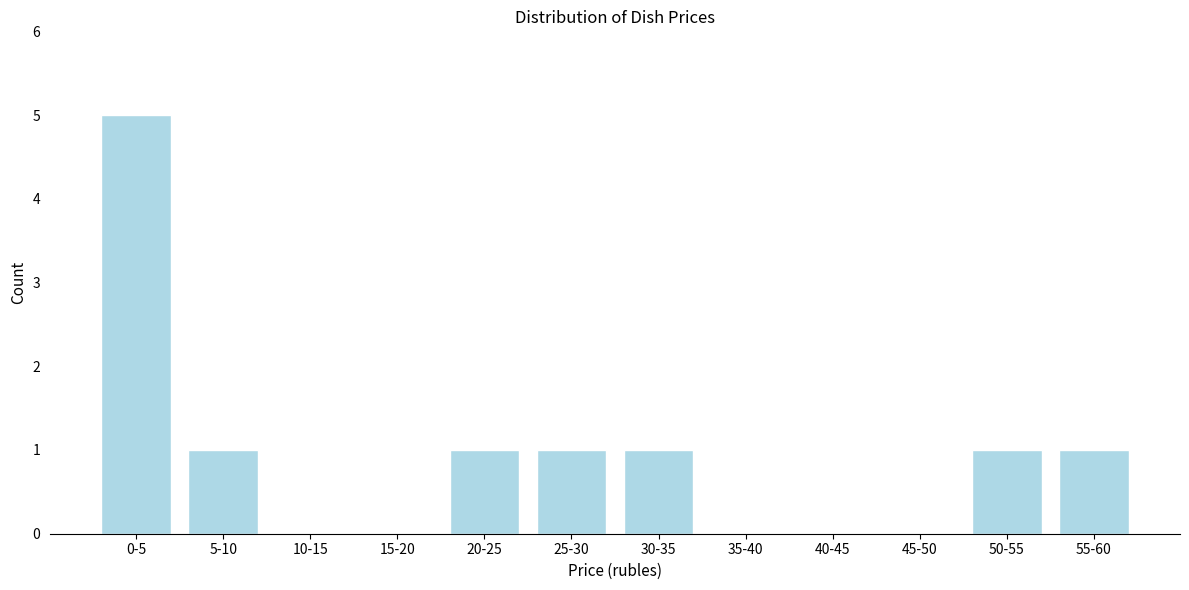

Reading left to right, extract all data points from this chart.

0-5=5	5-10=1	10-15=0	15-20=0	20-25=1	25-30=1	30-35=1	35-40=0	40-45=0	45-50=0	50-55=1	55-60=1